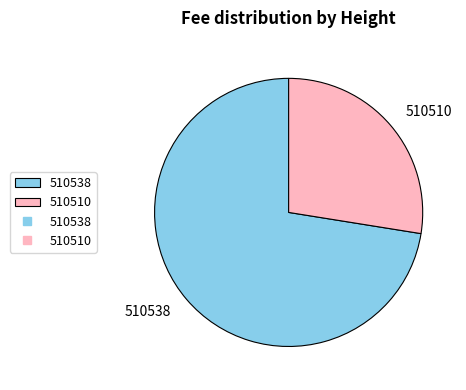

Between 510538 and 510510, which is larger?

510538